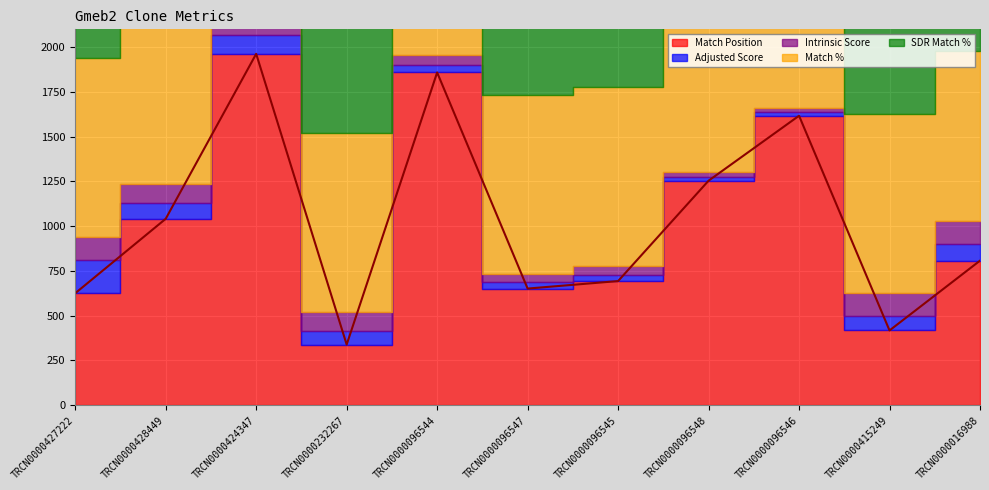

List the labels in order of Adjusted Score value, smallest first.

TRCN0000096546, TRCN0000096548, TRCN0000096547, TRCN0000096545, TRCN0000096544, TRCN0000232267, TRCN0000415249, TRCN0000428449, TRCN0000016988, TRCN0000424347, TRCN0000427222